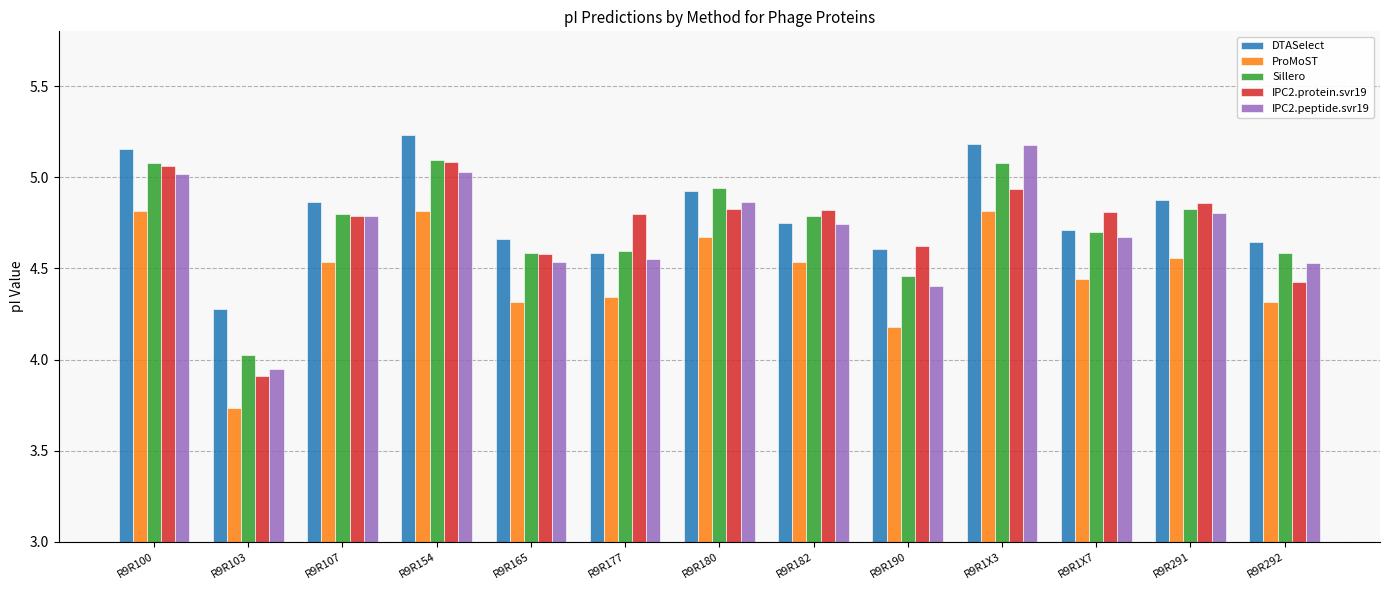

Count the number of data series in this chart.

5